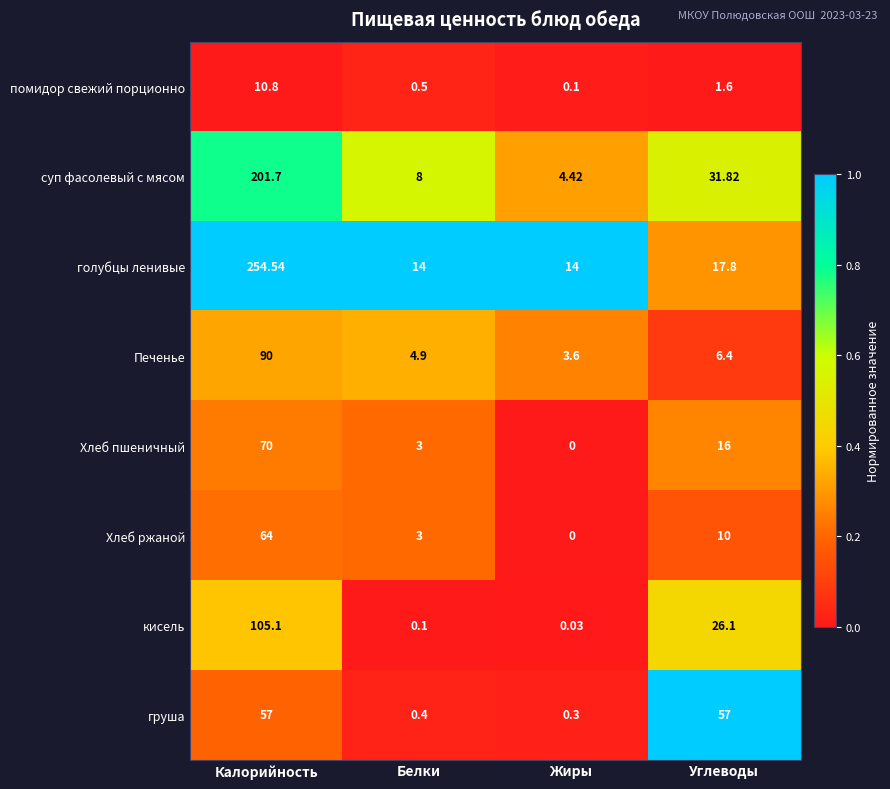

Is the value of груша at Калорийность greater than the value of помидор свежий порционно at Углеводы?

Yes